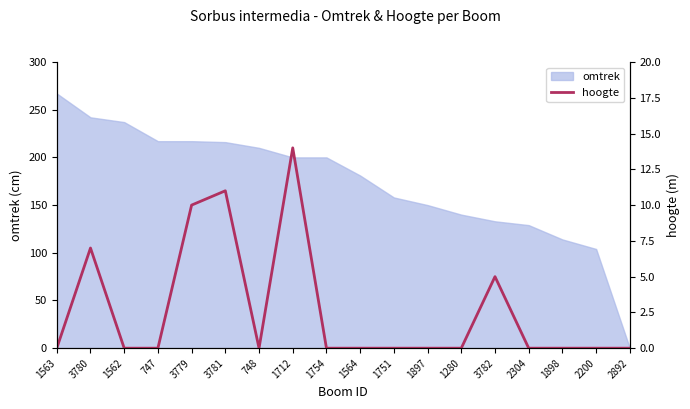

Where is the first local maximum?

3780